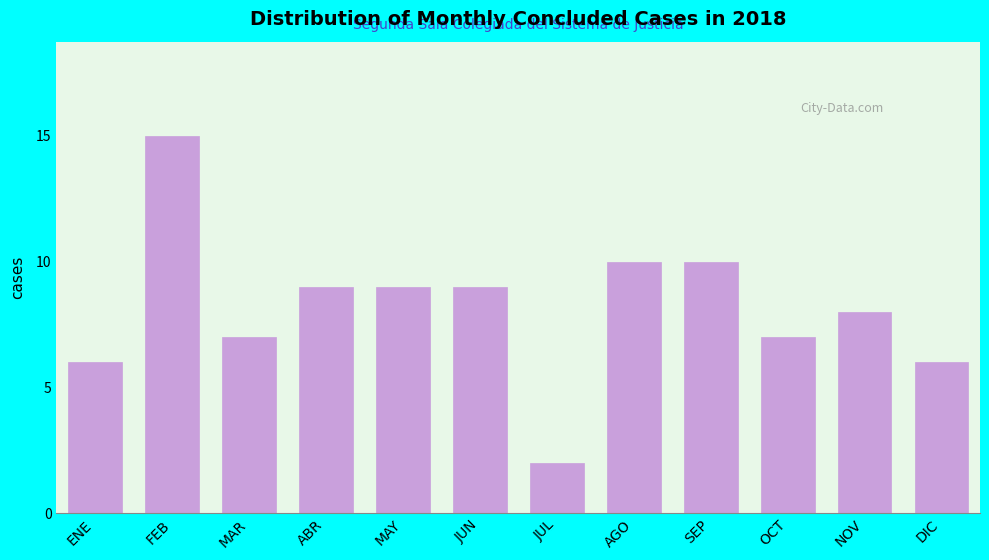

Reading left to right, what are all the values shown in this chart?

6	15	7	9	9	9	2	10	10	7	8	6